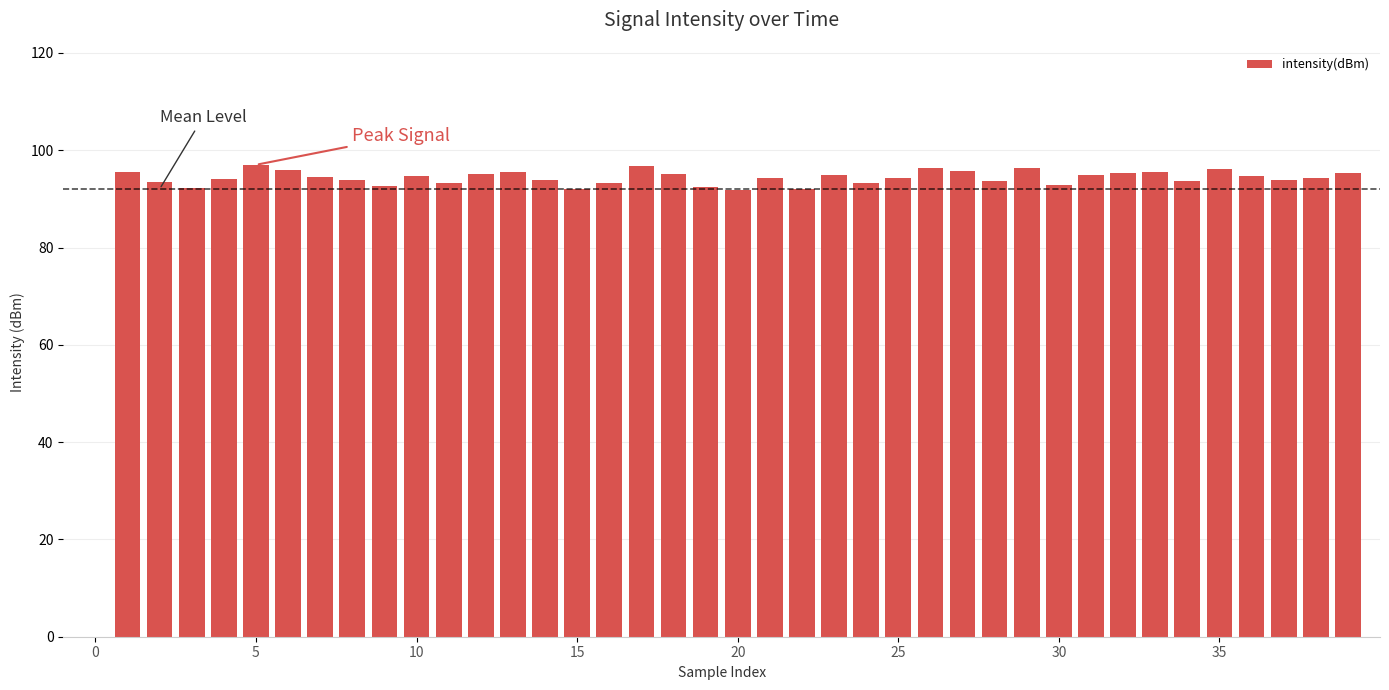

What is the sum of all values?

3680.7